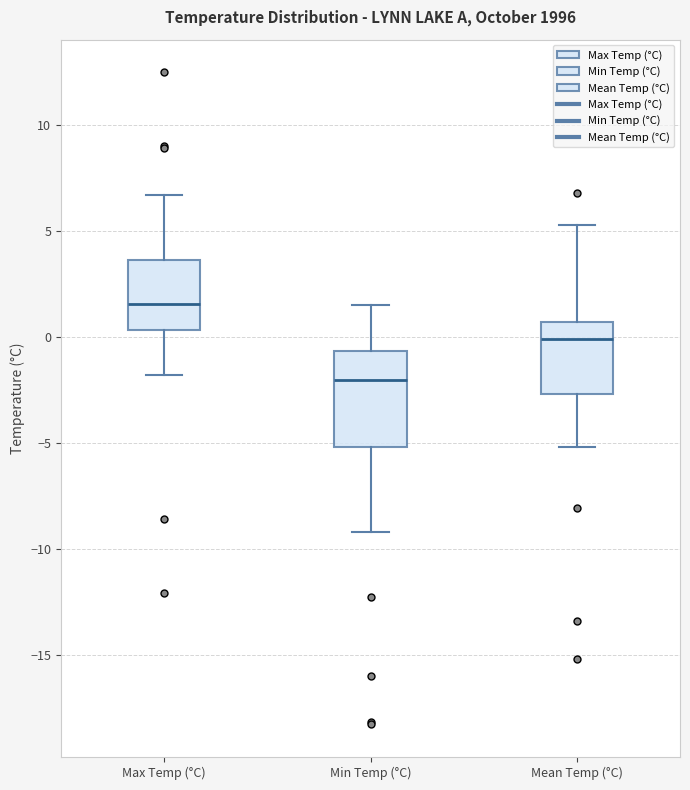

Reading left to right, read every box against the y-axis: the position of its median line, the range the box covers, and the ends of its whiskers. The values are not printed on the chart, so give them approximately, as read against the axis.

Max Temp (°C): median 1.5, box 0.5 to 3.5, whiskers -2.0 to 6.5
Min Temp (°C): median -2.0, box -5.0 to -0.5, whiskers -9.0 to 1.5
Mean Temp (°C): median 0.0, box -2.5 to 0.5, whiskers -5.0 to 5.5